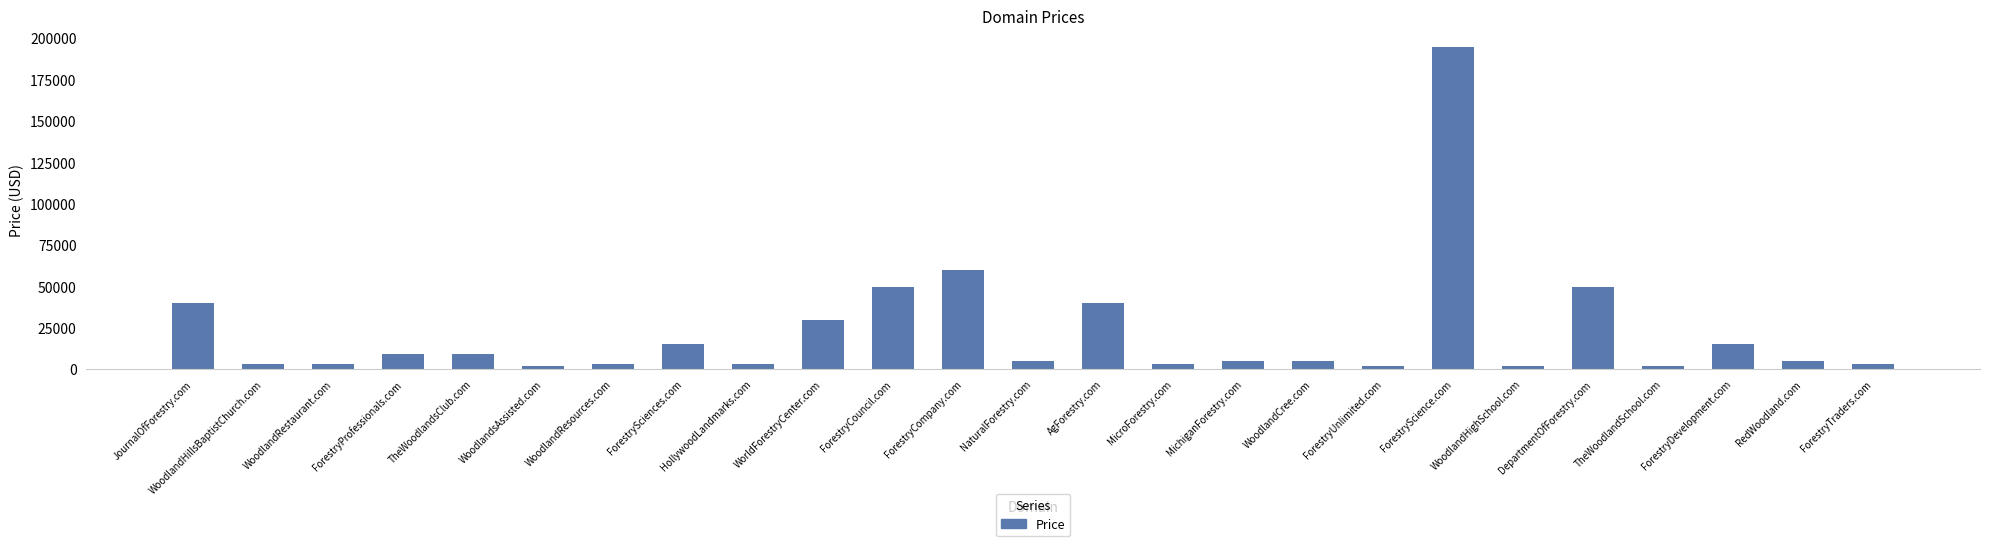

Which has a higher value, WorldForestryCenter.com or ForestryCouncil.com?

ForestryCouncil.com